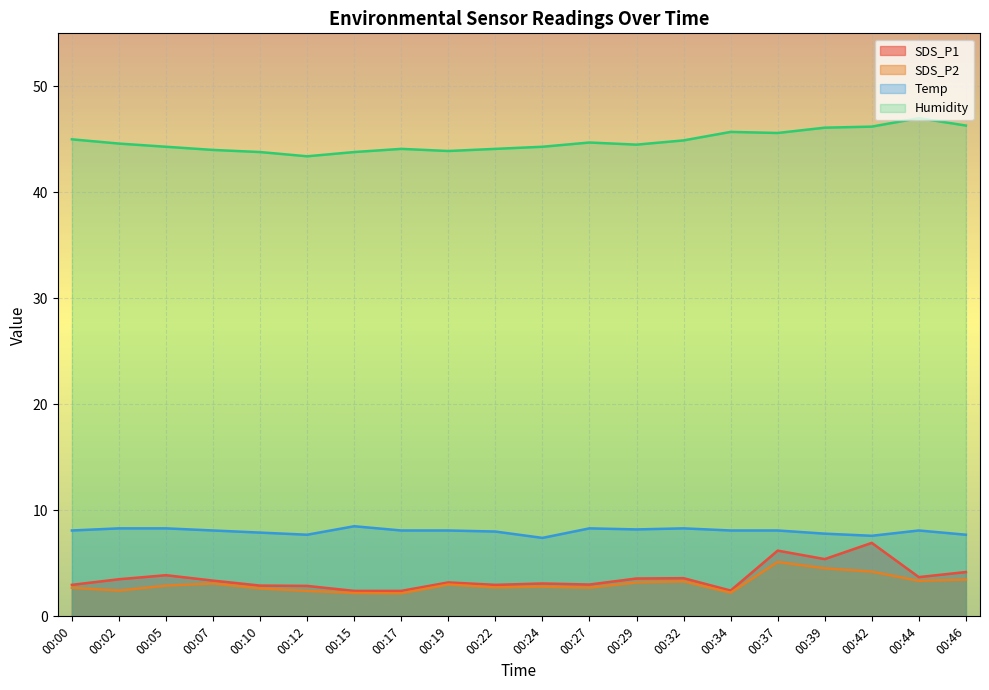

Between 00:19 and 00:27, which series saw the biggest shift?

Humidity